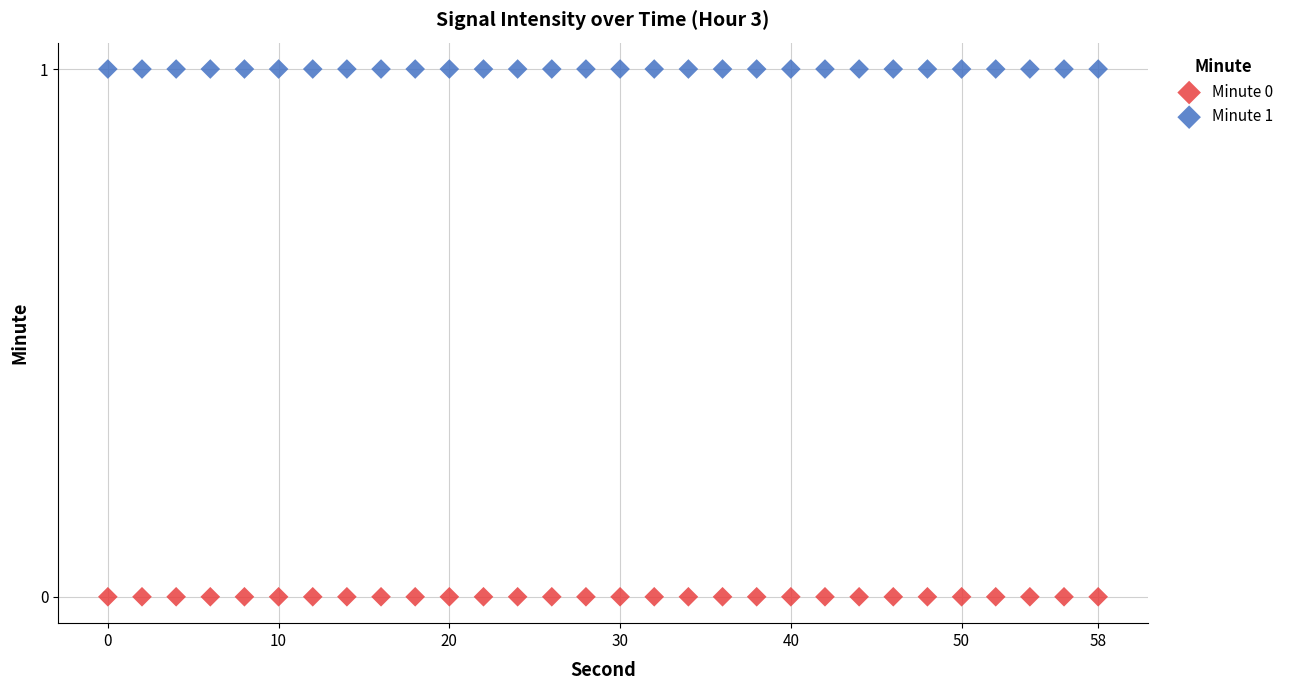

Which series contains the highest Y value?

Minute 1